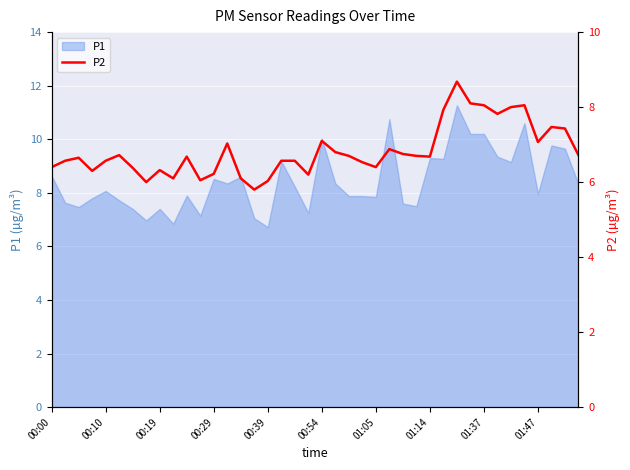

True or false: P1 has a value of 9.3 at 01:14.

True